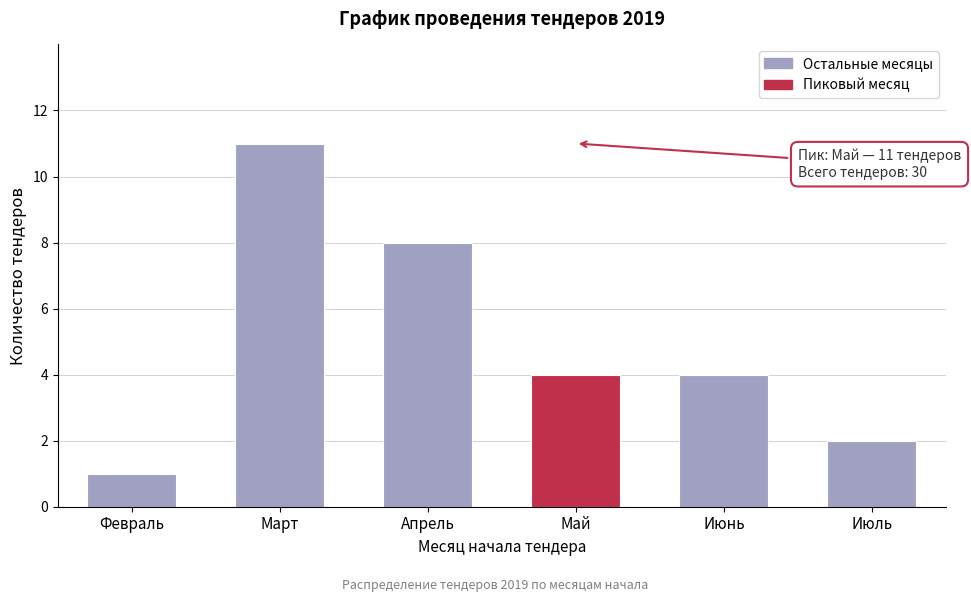

Reading left to right, transcribe all the data shown in this chart.

Февраль=1	Март=11	Апрель=8	Май=4	Июнь=4	Июль=2